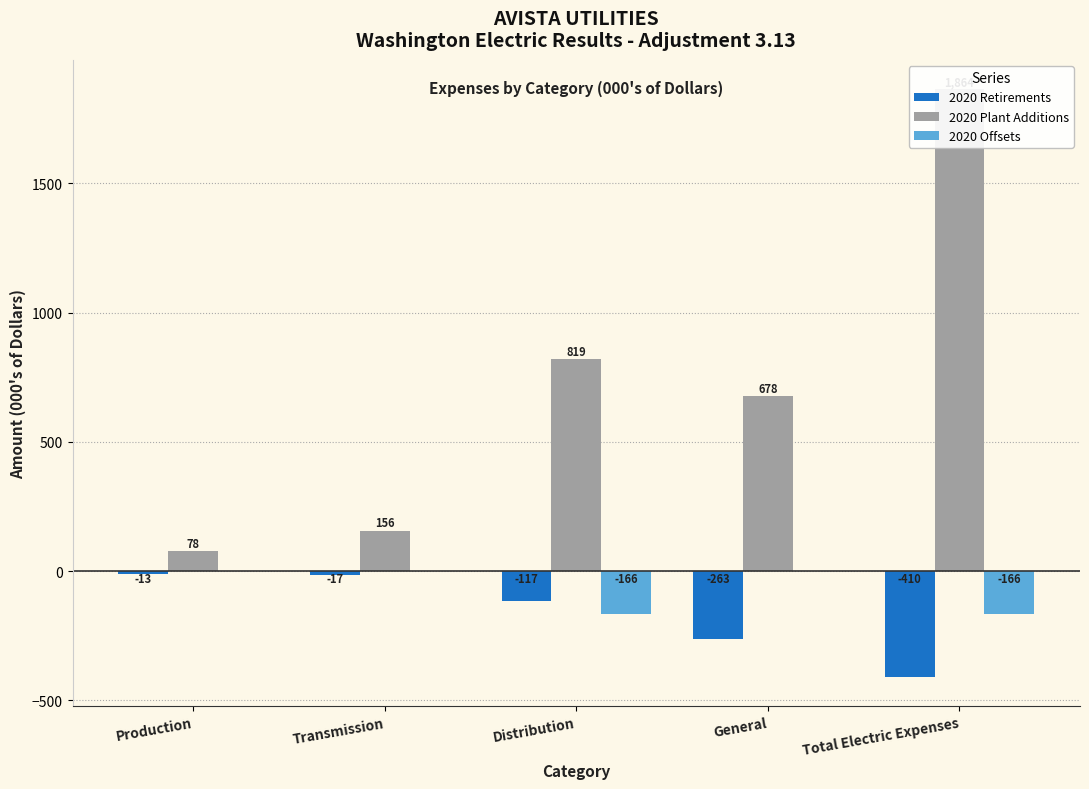

Reading left to right, what are all the values shown in this chart?

2020 Retirements: Production=-13.1	Transmission=-17.3	Distribution=-117.1	General=-262.8	Total Electric Expenses=-410.2
2020 Plant Additions: Production=78.0	Transmission=156.0	Distribution=819.0	General=678.0	Total Electric Expenses=1864.0
2020 Offsets: Production=0.0	Transmission=0.0	Distribution=-166.3	General=0.0	Total Electric Expenses=-166.3